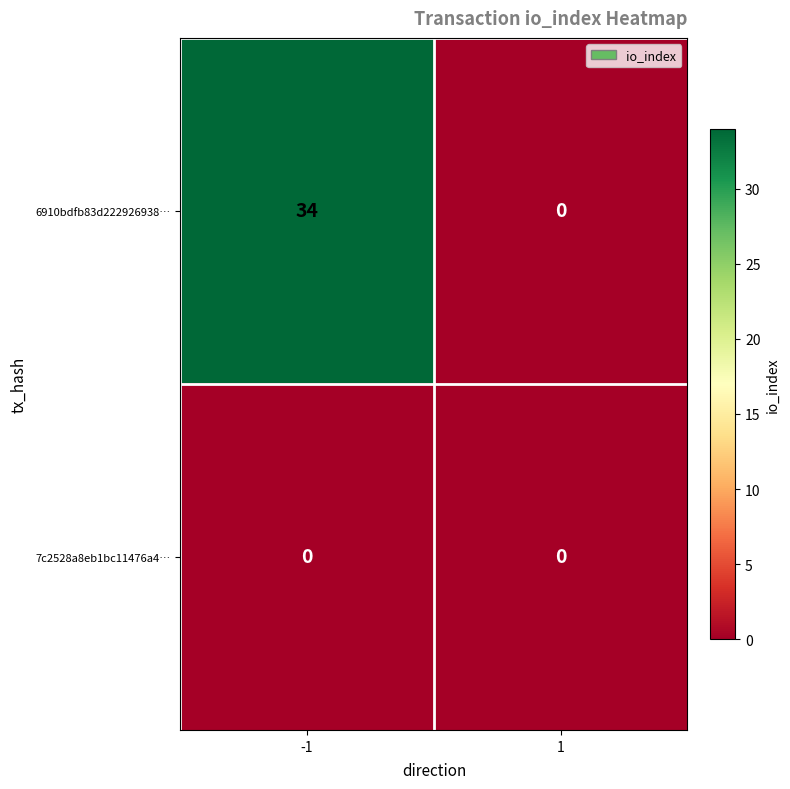

At how many categories does at least one series exceed 10?

1